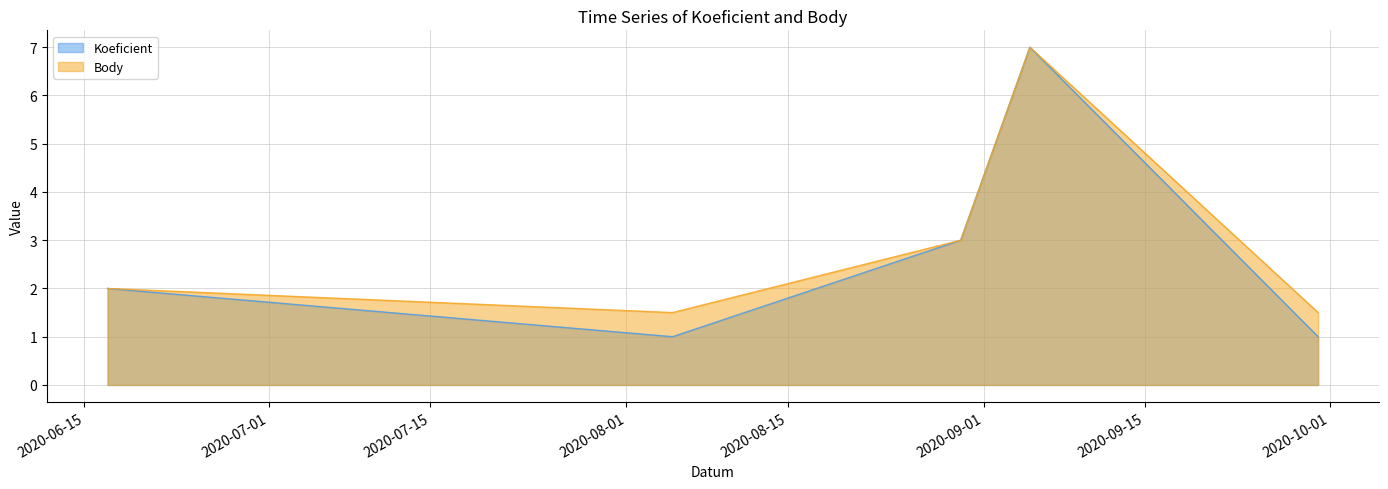

The Body series shows 7.0 at 2020-09-05. True or false?

True